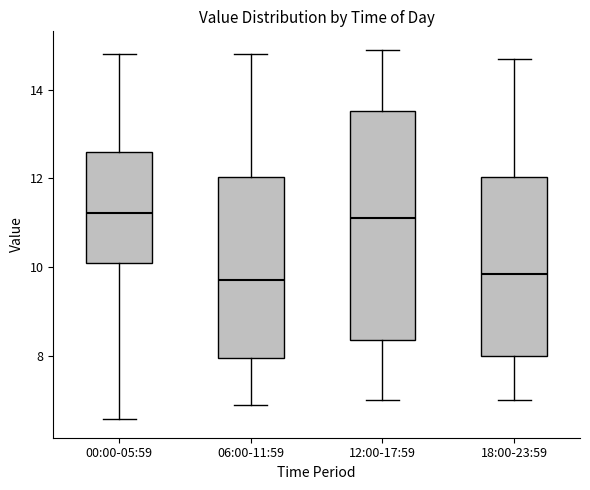

Where is the upper edge of the box for 18:00-23:59 on the y-axis? The values are not printed on the chart, so give them approximately, as read against the axis.

12.0